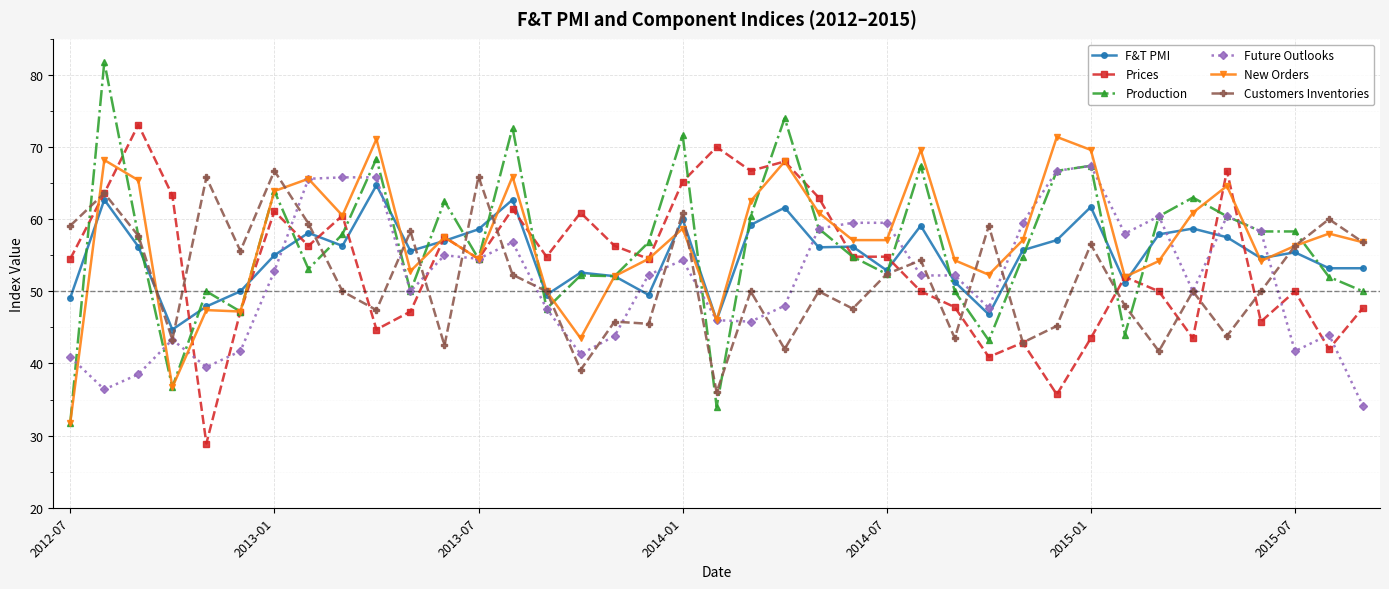

At how many categories does at least one series exceed 48?

39